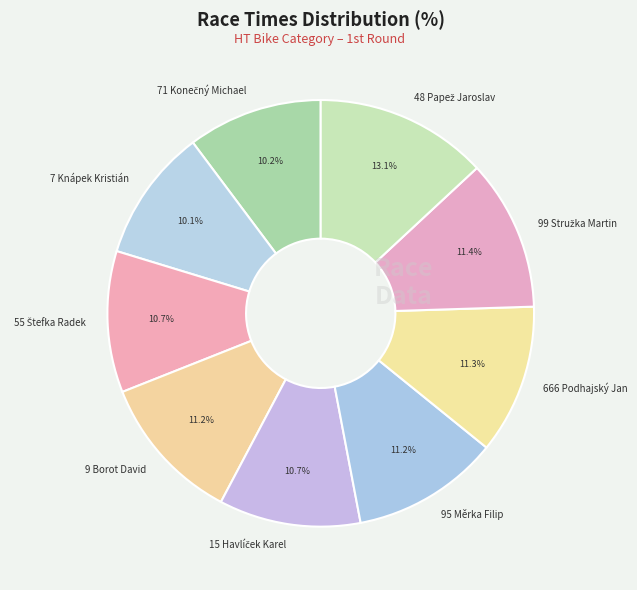

What percentage is NOT represented by 9 Borot David?

88.8%